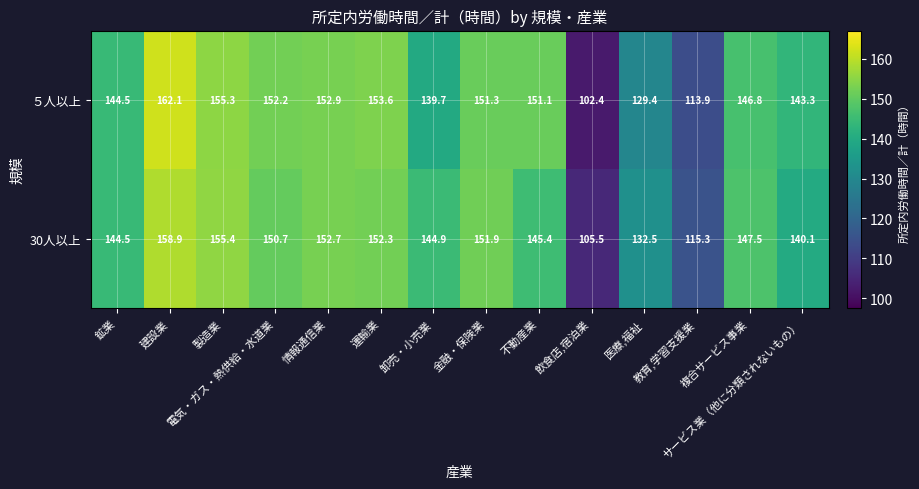

What is the total value across all series at 飲食店,宿泊業?

207.9